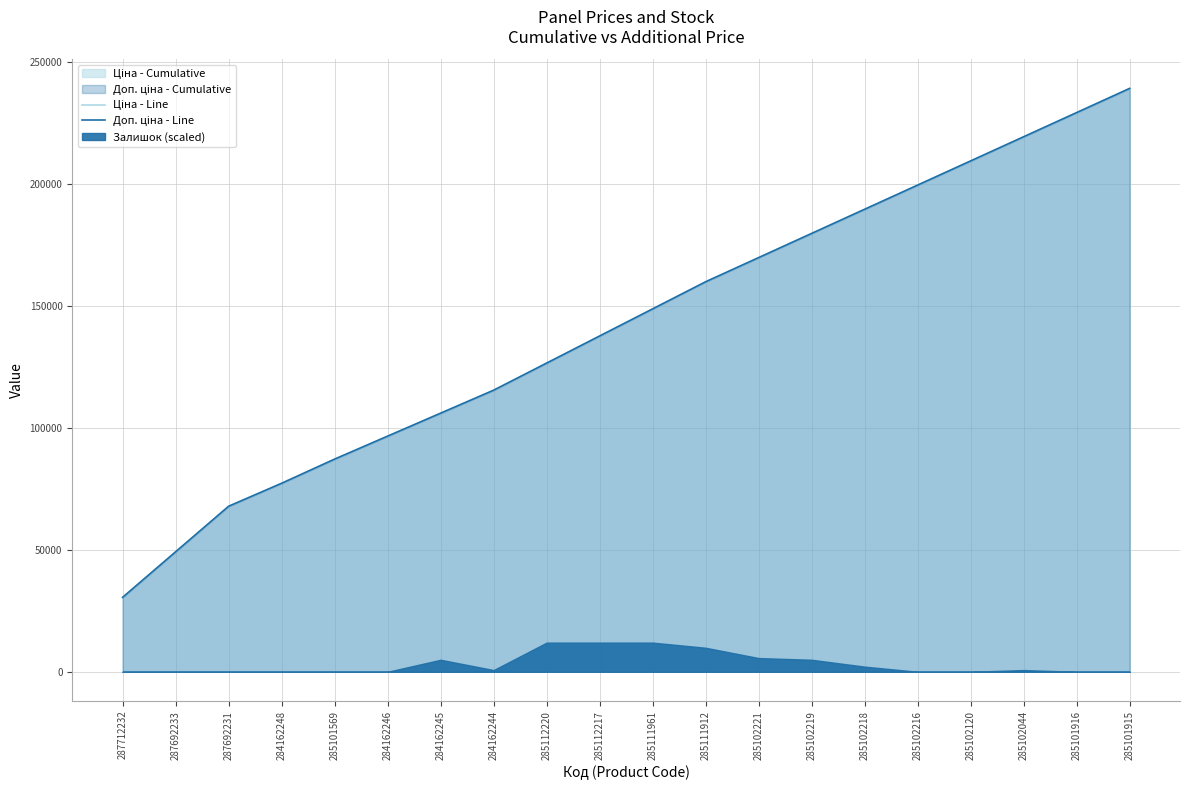

What is the sum of all Ціна - Line values?

2838699.7